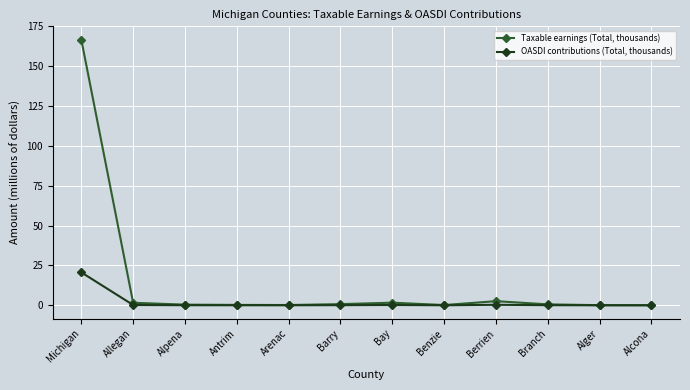

Which series has the largest range (max minus min)?

Taxable earnings (Total, thousands)